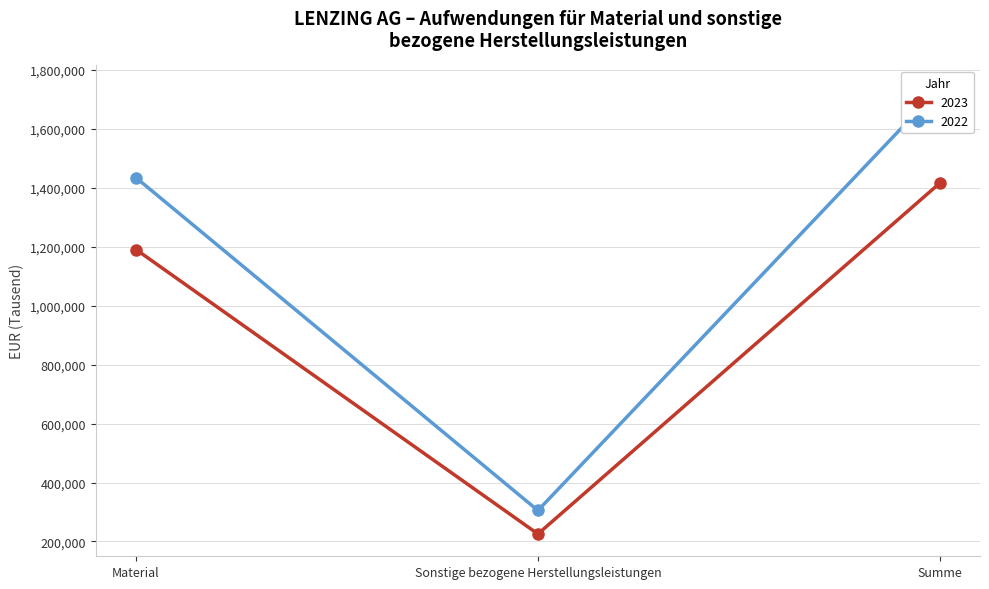

What is the maximum value shown in the chart?

1739683